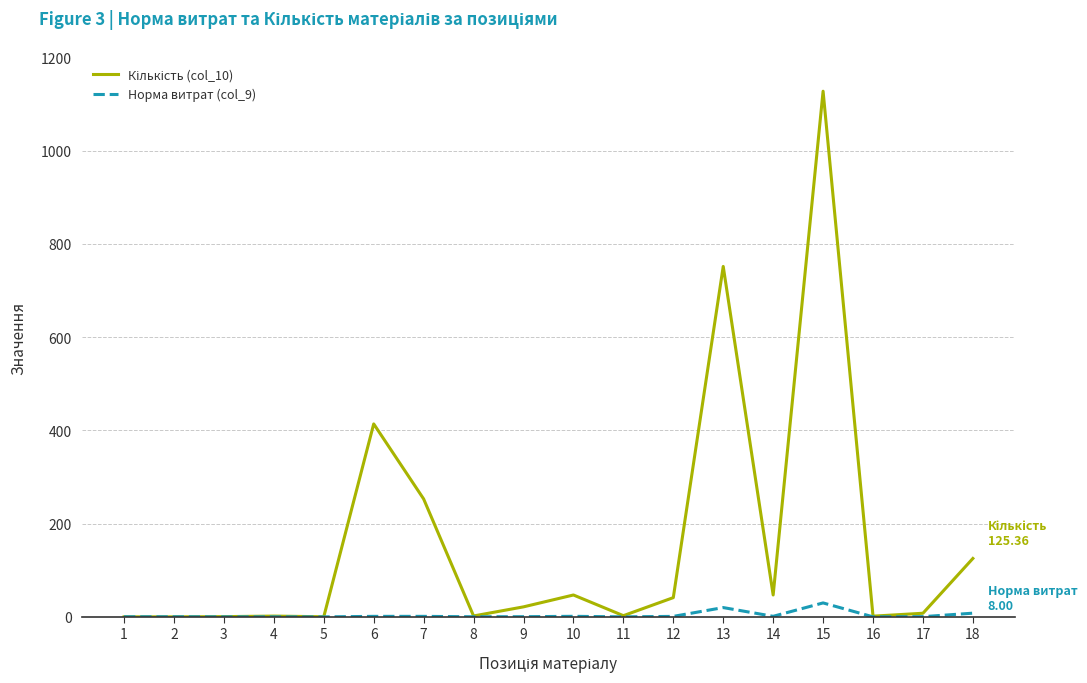

What is the difference between the highest and lowest values at 14?

45.7